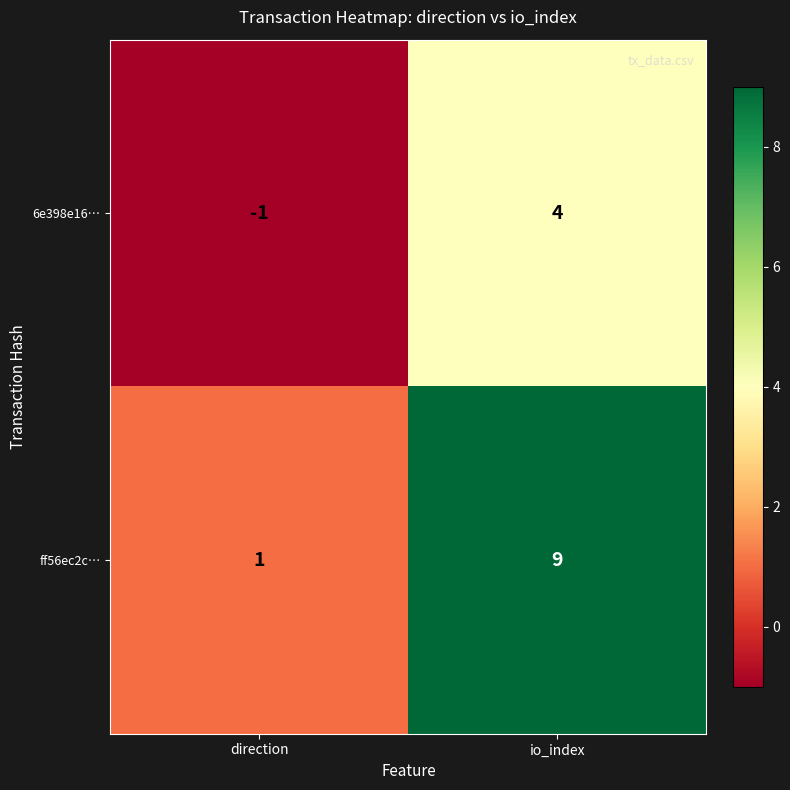

What is the sum of all ff56ec2c… values?

10